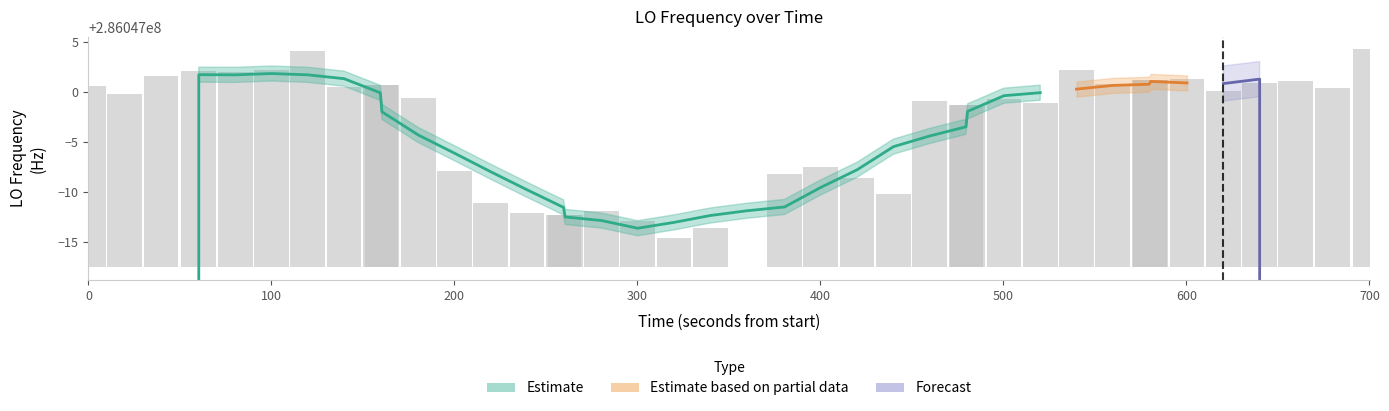

Are the bars grouped side by side (vs. stacked)?

No